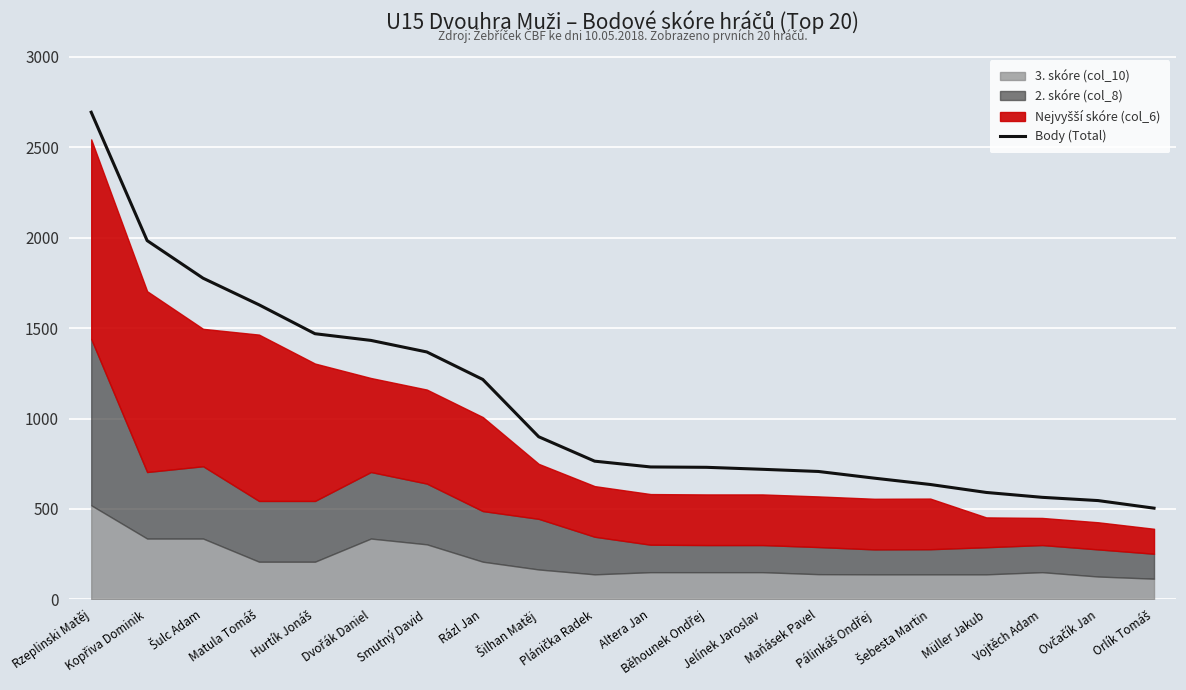

What is the label of the 9th point from the left?

Šilhan Matěj